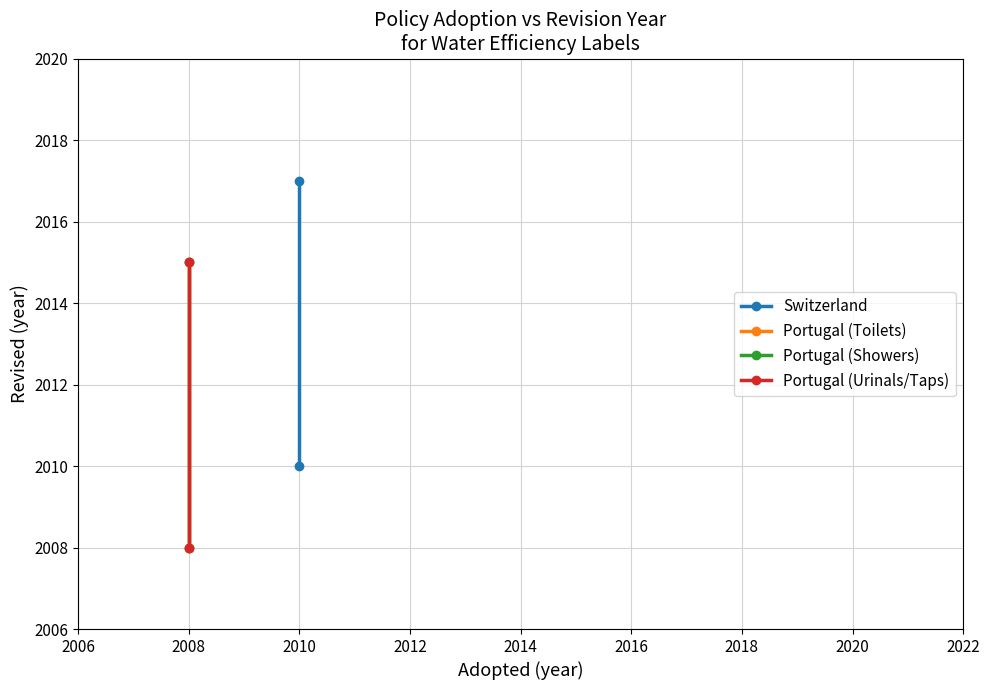

What is the sum of all Switzerland values?

4027